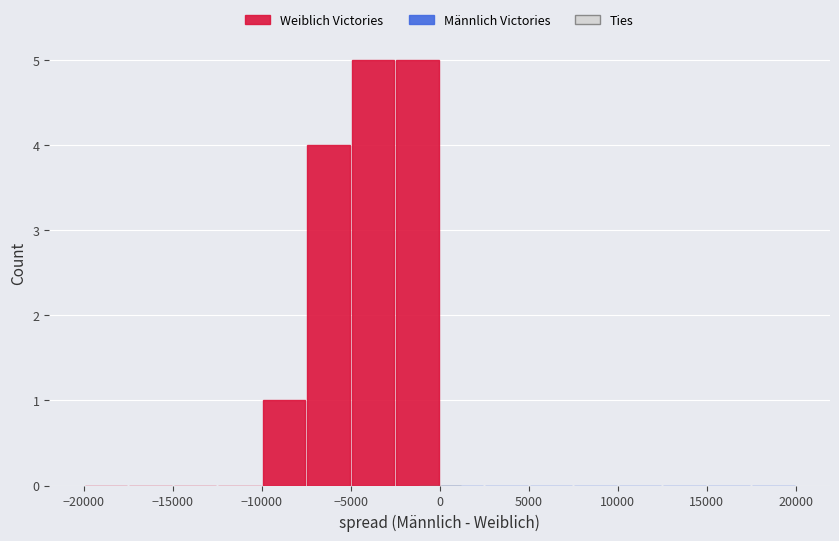

Reading left to right, transcribe this chart: for each bar, give the range it covers on the x-axis and its height. The values are not printed on the chart, so give them approximately, as read against the axis.

-20000 to -17500: 0
-17500 to -15000: 0
-15000 to -12500: 0
-12500 to -10000: 0
-10000 to -7500: 1
-7500 to -5000: 4
-5000 to -2500: 5
-2500 to 0: 5